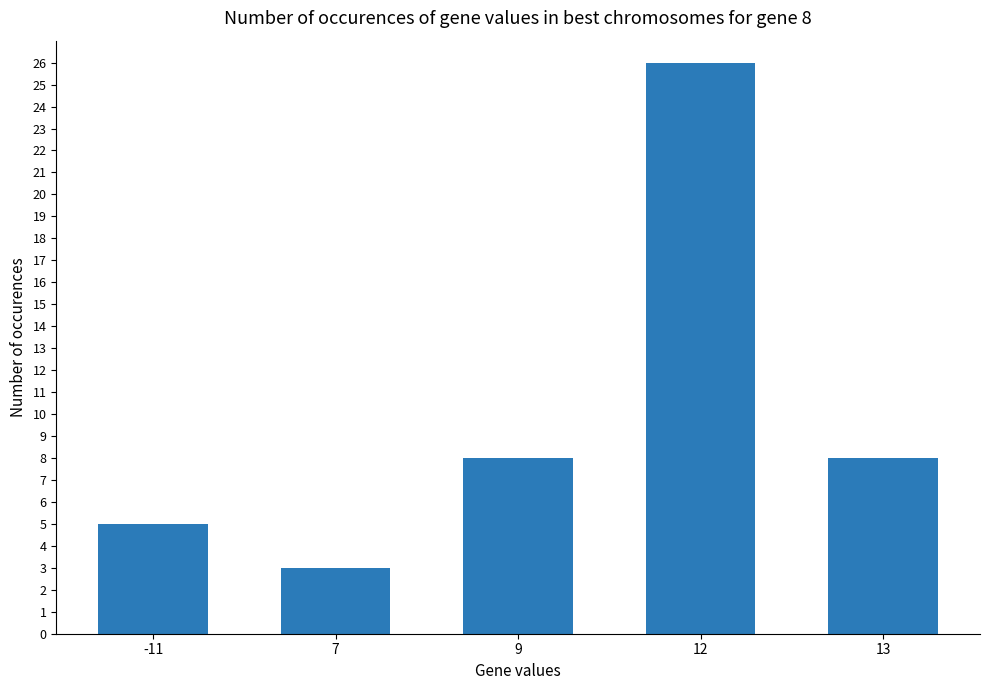

What is the ratio of the value at 9 to the value at -11?

1.6